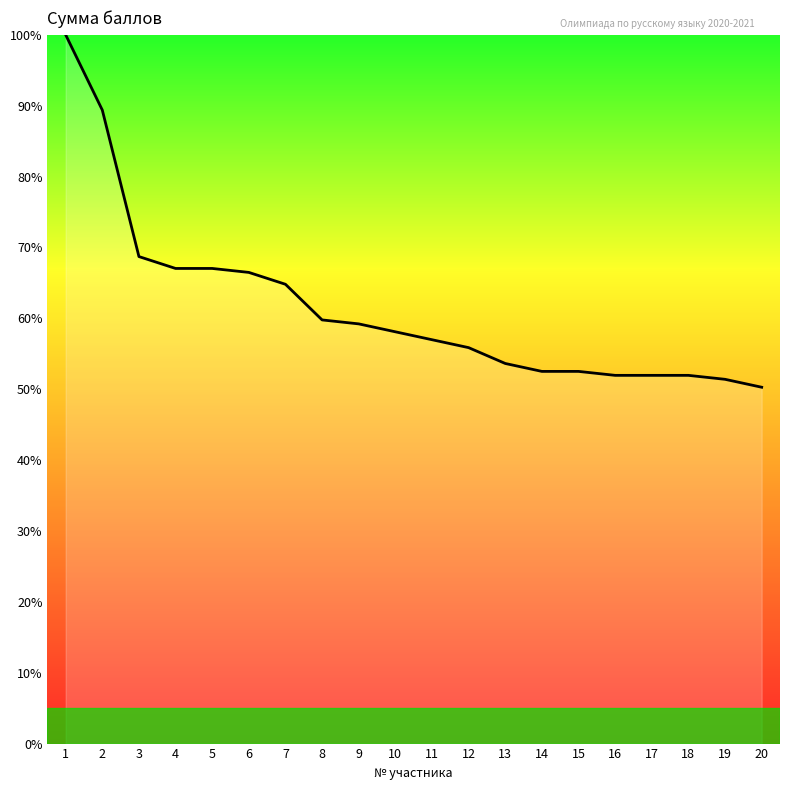

How many lines are shown in the chart?

1